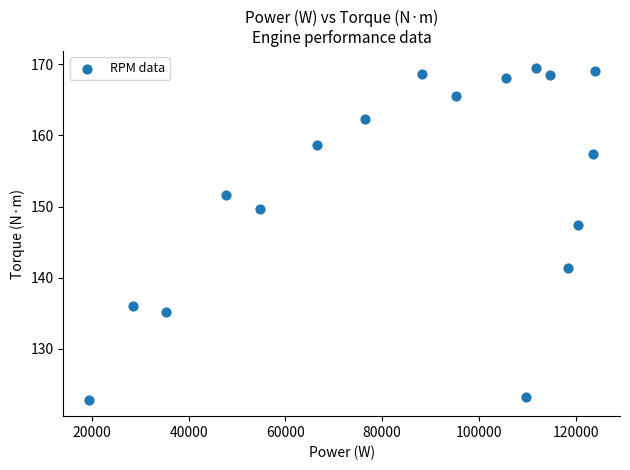

What Y value in the scatter plot is closest to 146?

147.4